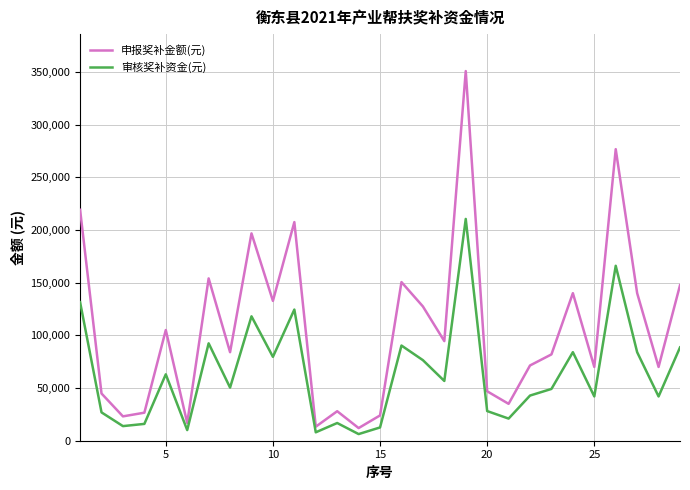

How many lines are shown in the chart?

2